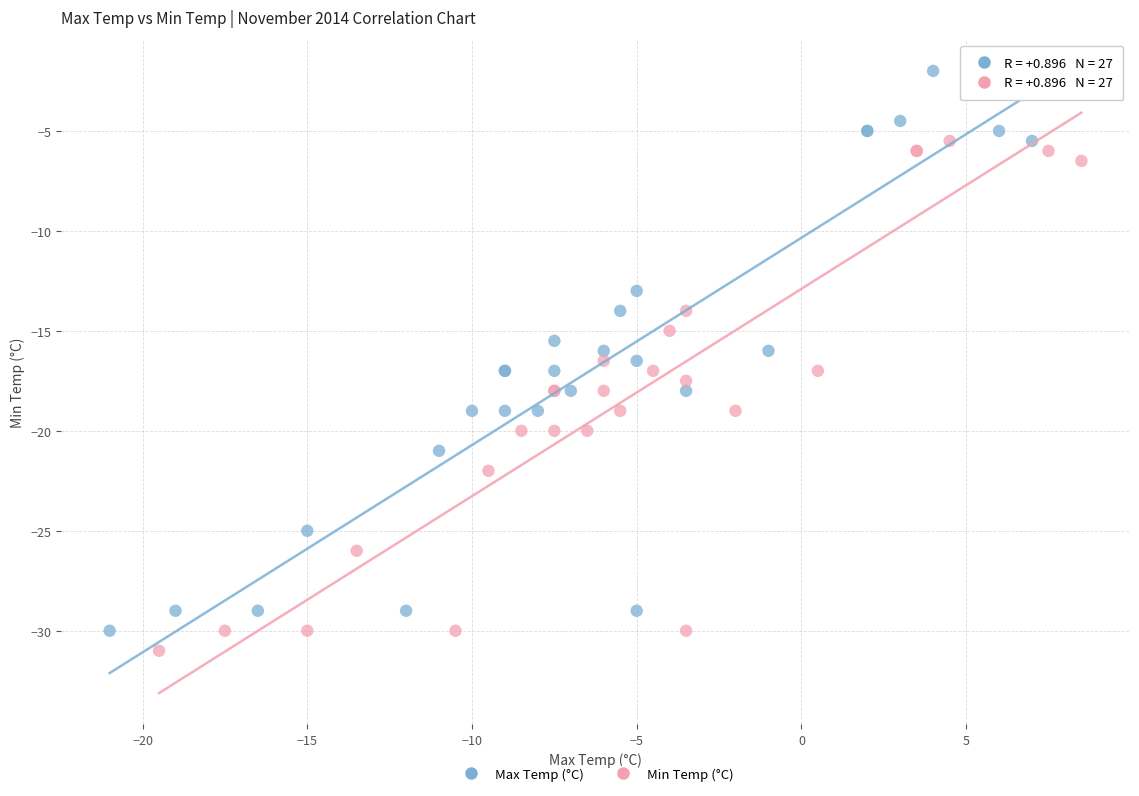

Which series reaches the minimum Y coordinate?

Min Temp (°C)